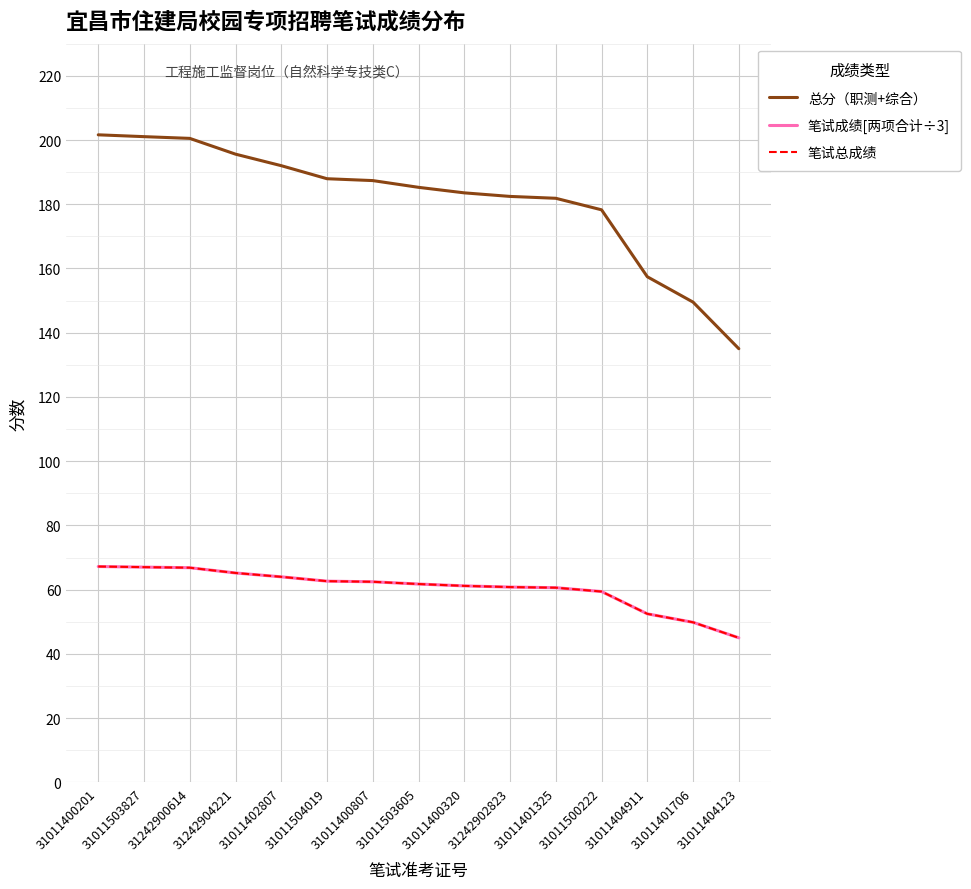

Does the chart have visible grid lines?

Yes